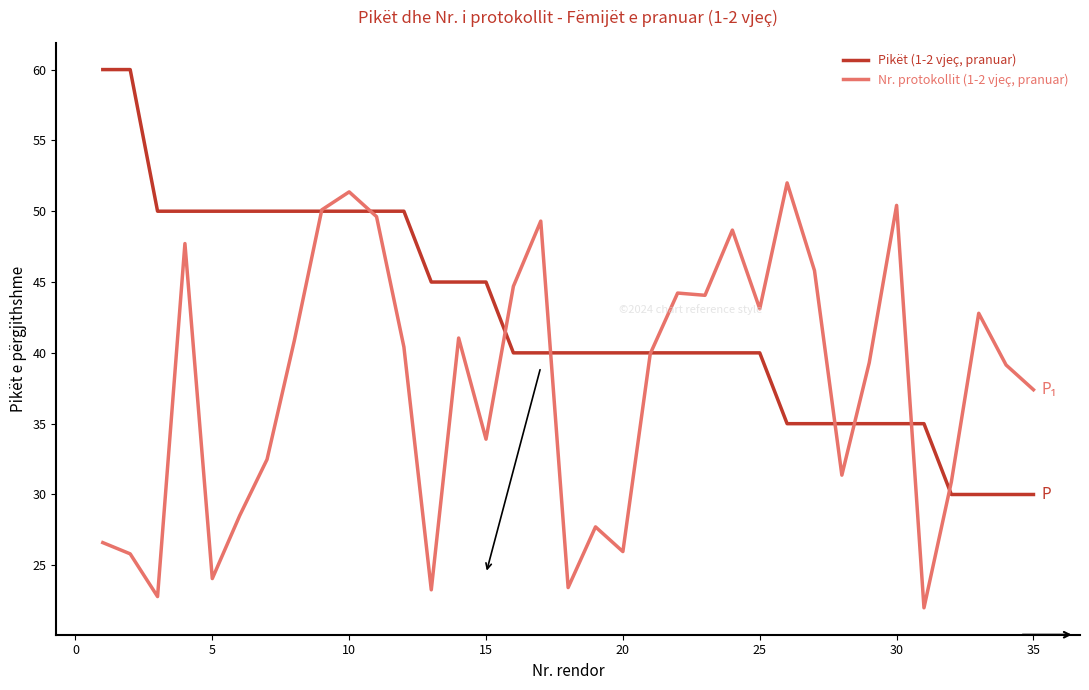

Is this an area chart (filled region under the line)?

No